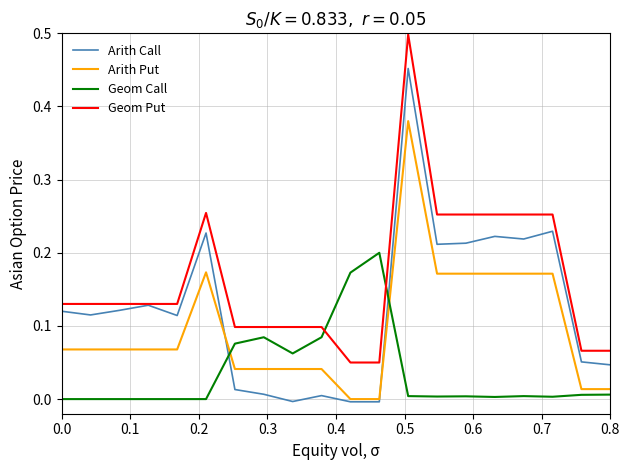

How many intersections are there between Geom Call and Arith Call?

2